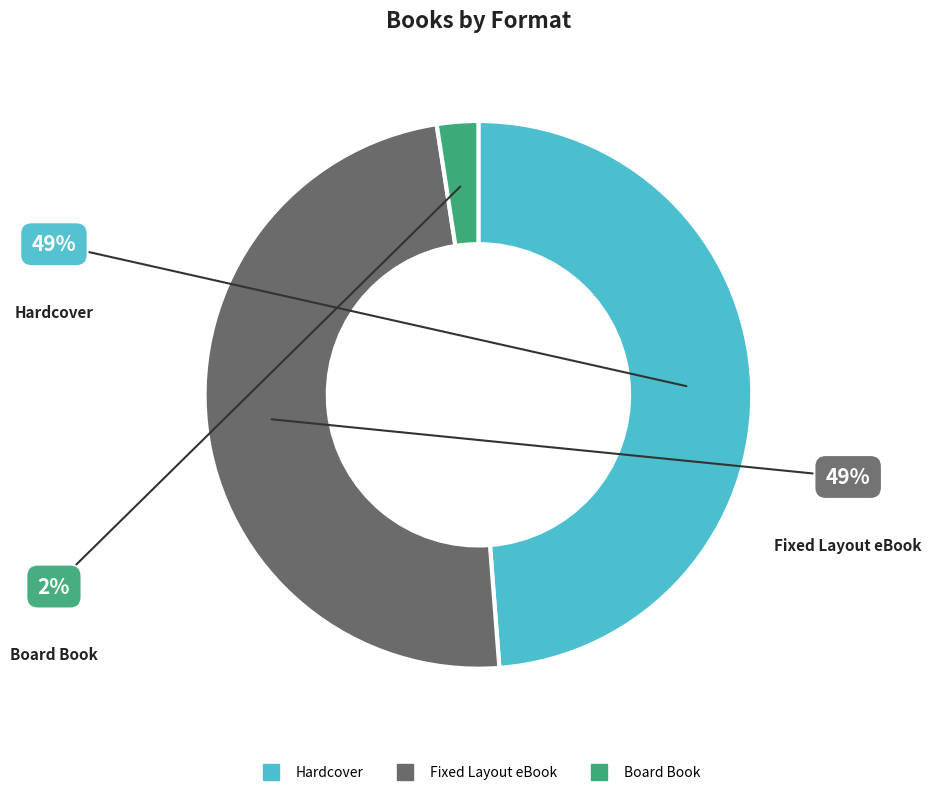

To the nearest percent, what percentage of the pie is Board Book?

2%